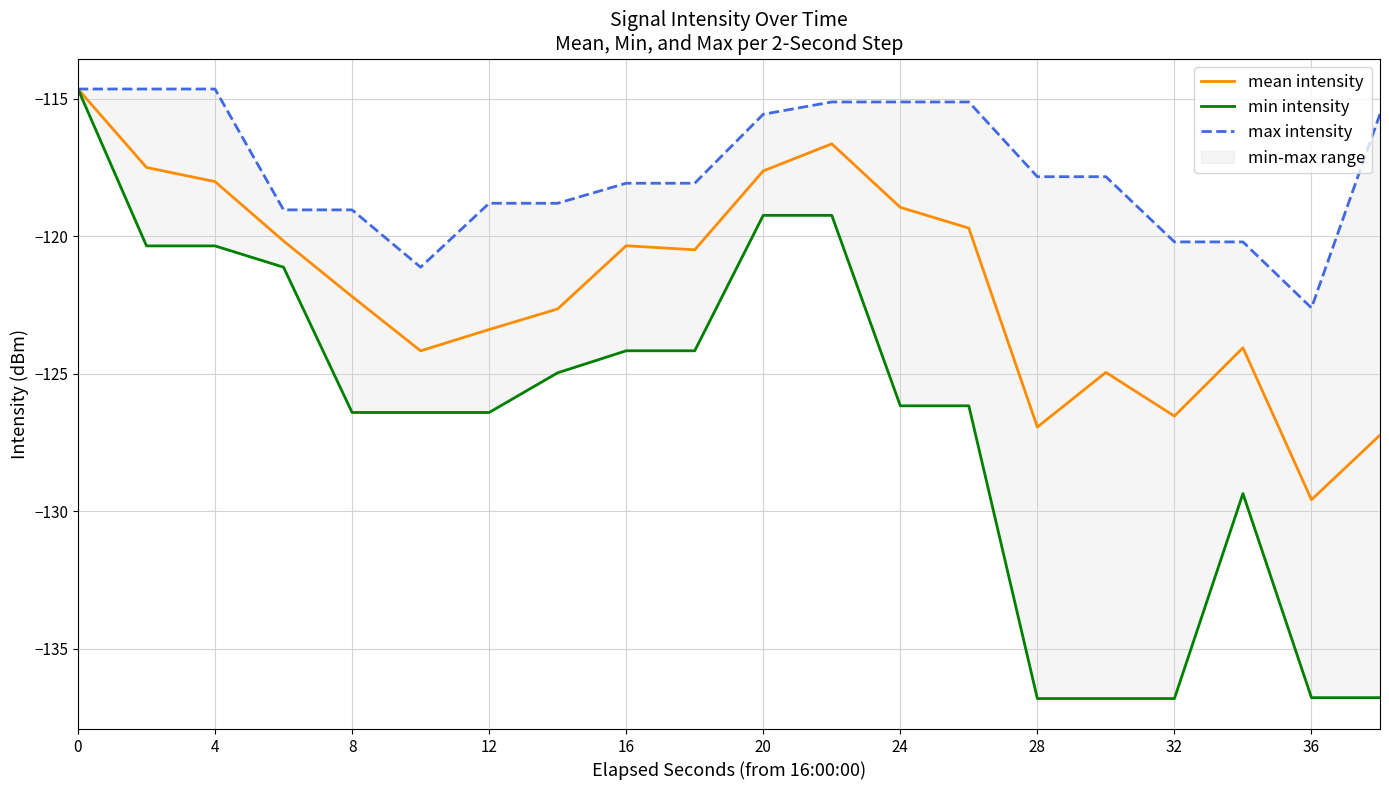

The value of mean intensity at 36 is -129.6. True or false?

True